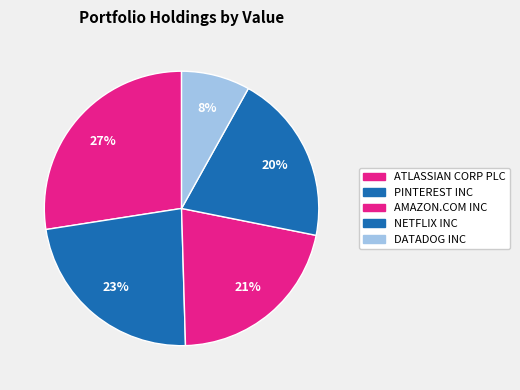

Which category has the smallest portion of the pie?

DATADOG INC